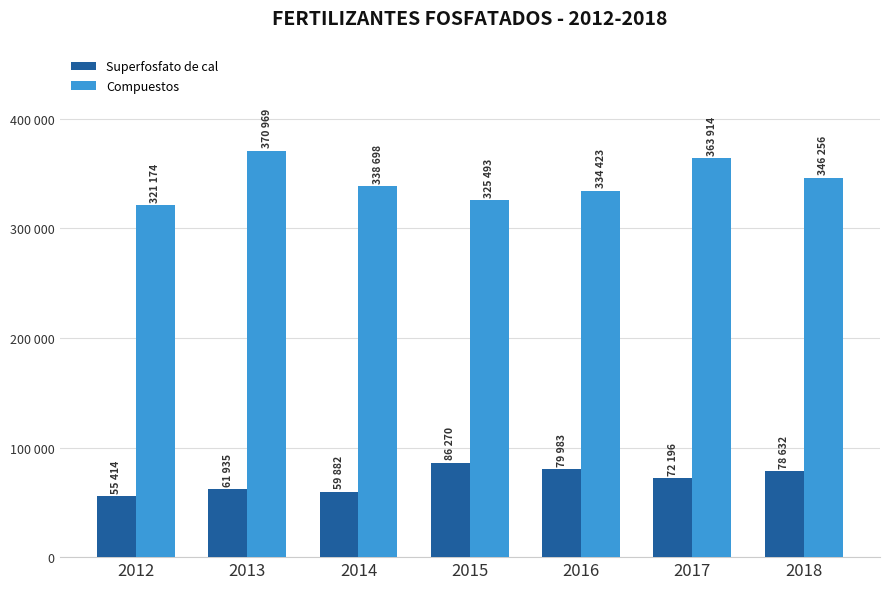

Which series has the widest spread of values?

Compuestos